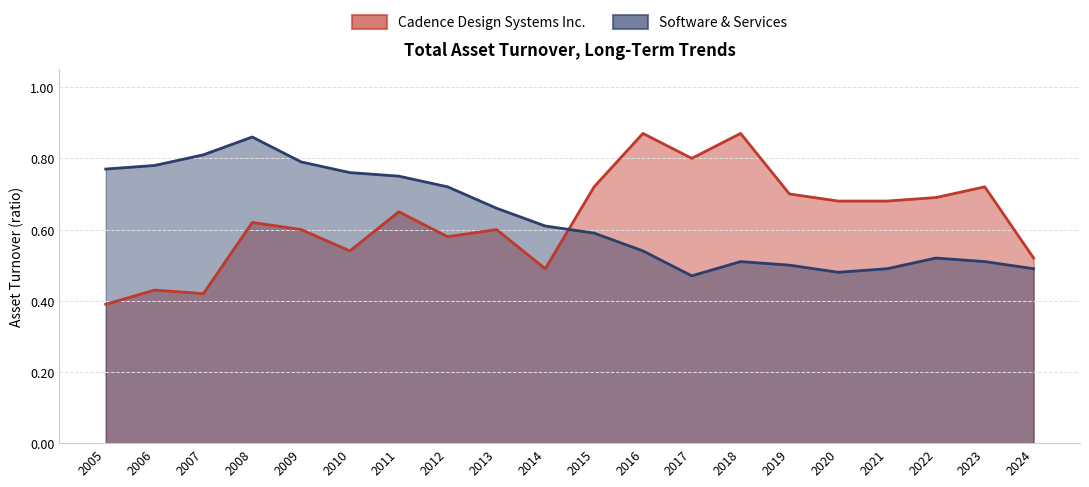

Rank the series by their average value, from lowest to highest.

Cadence Design Systems Inc., Software & Services